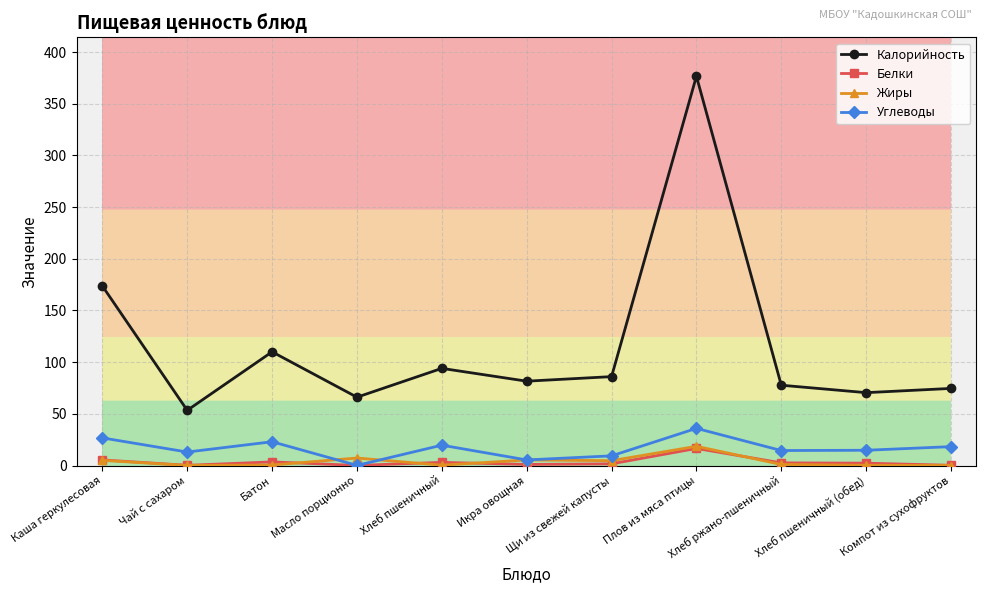

Where does the Калорийность series first go above 81?

Каша геркулесовая